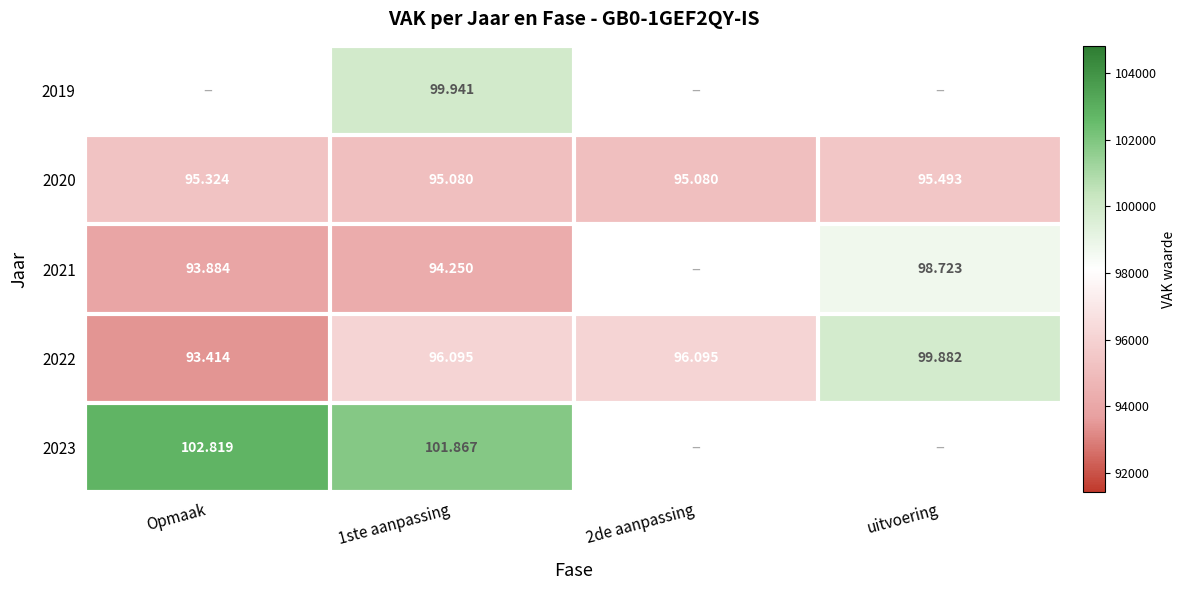

Is it true that 2020 equals 26938.6 at Opmaak?

False